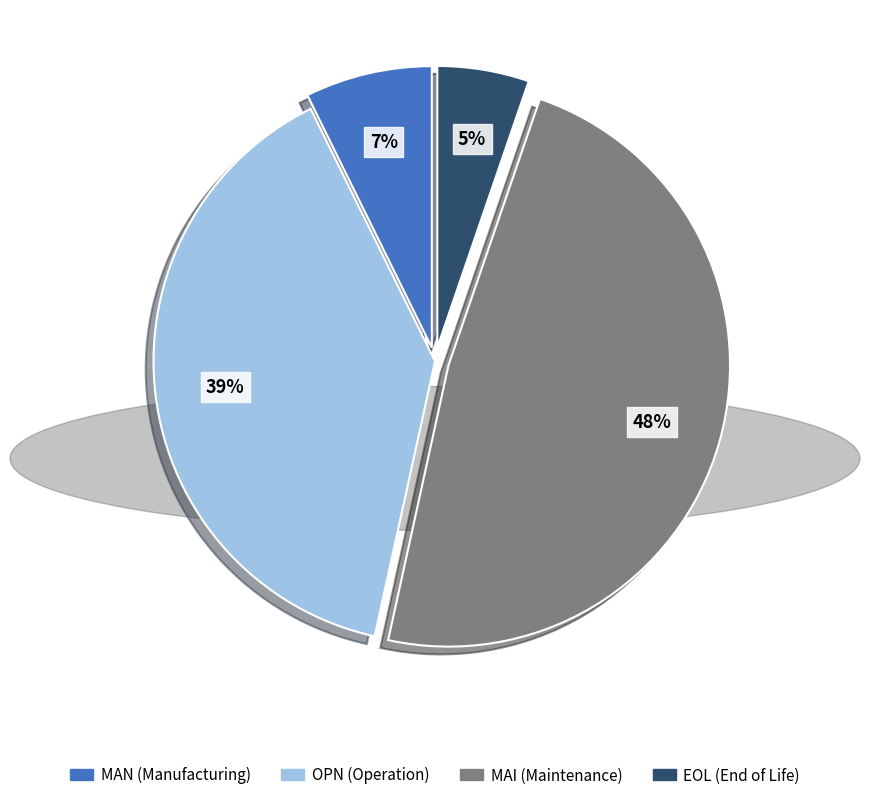

Rank the categories by value from lowest to highest.

EOL, MAN, OPN, MAI